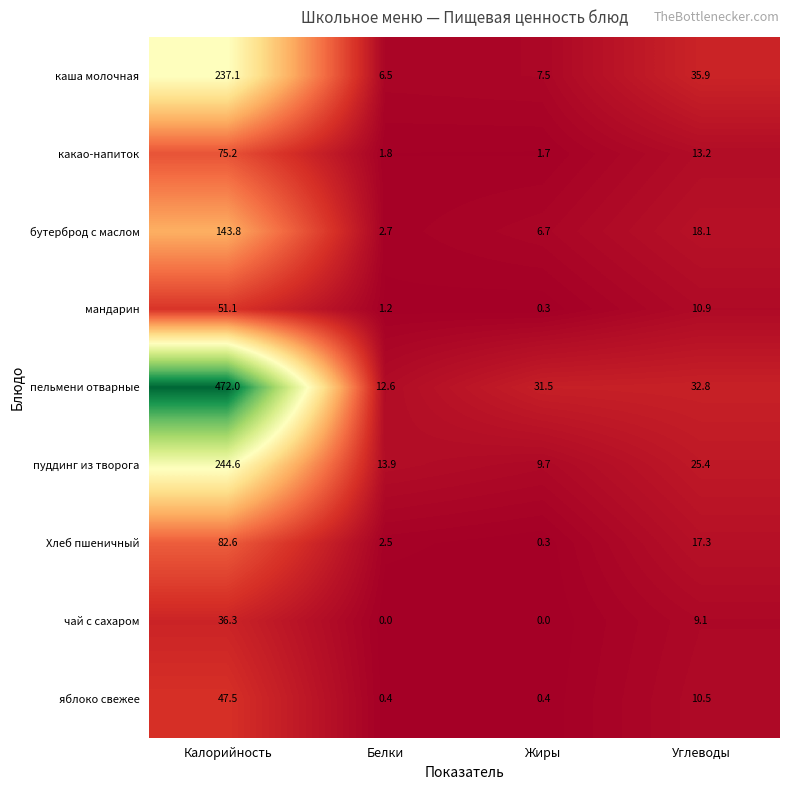

Is the value of бутерброд с маслом at Углеводы greater than the value of какао-напиток at Калорийность?

No